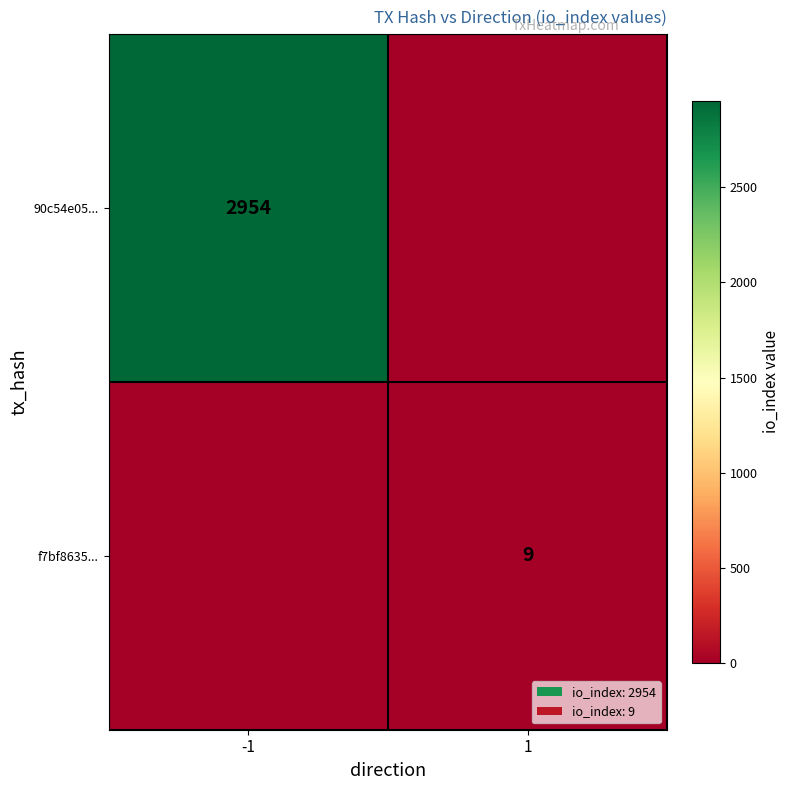

True or false: f7bf8635... has a value of 9 at 1.

True